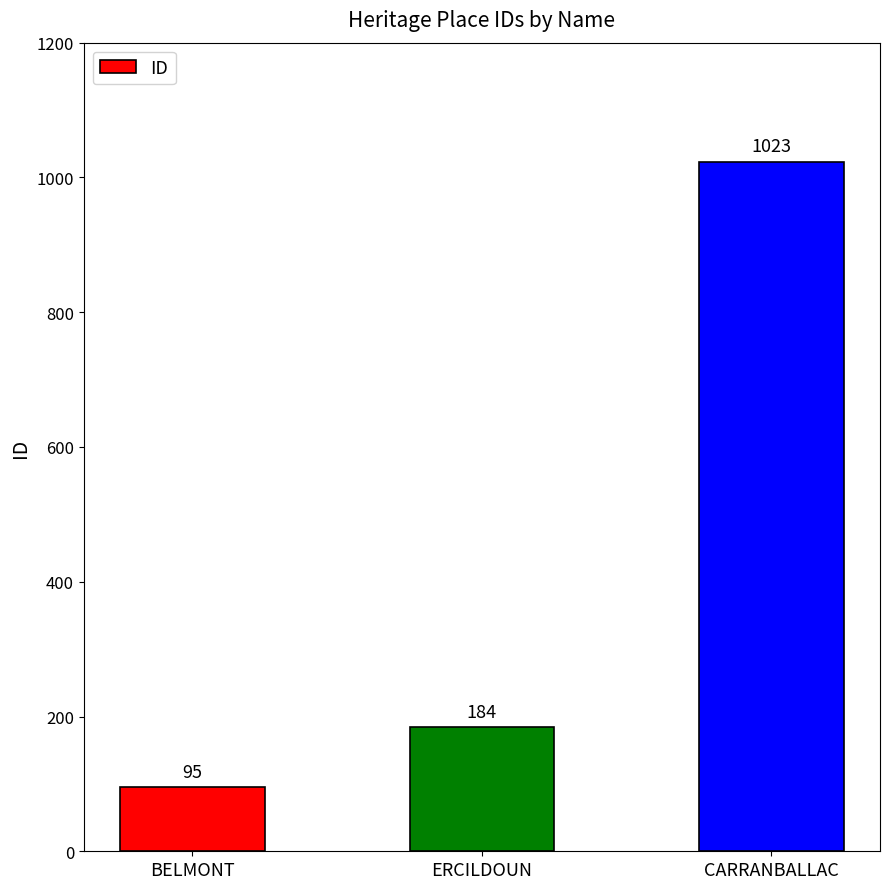

Does the chart contain any negative values?

No